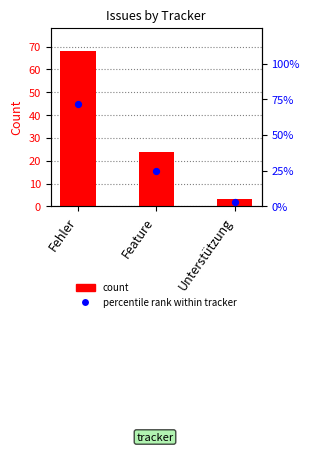

Is the value of count at Feature greater than the value of percentile rank within tracker at Unterstützung?

Yes